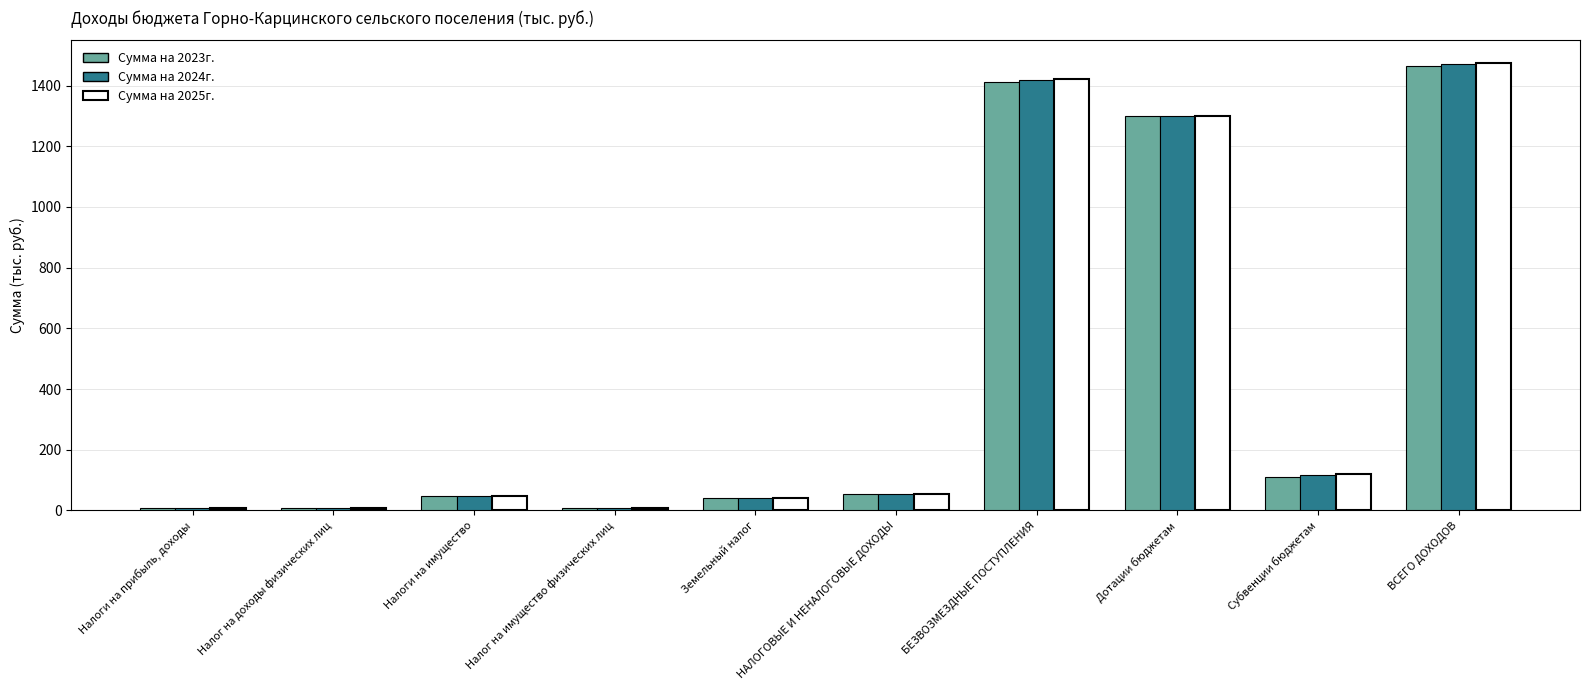

What is the spread (max minus min) of values at БЕЗВОЗМЕЗДНЫЕ ПОСТУПЛЕНИЯ?

10.1